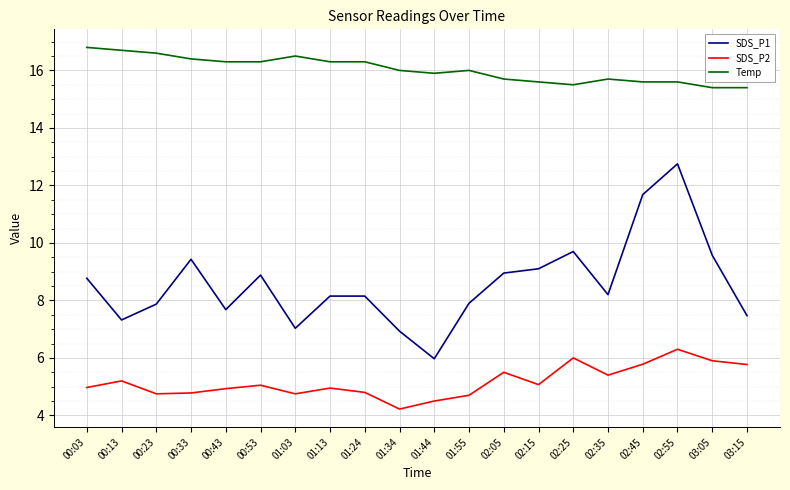

The value of Temp at 03:05 is 9.0. True or false?

False